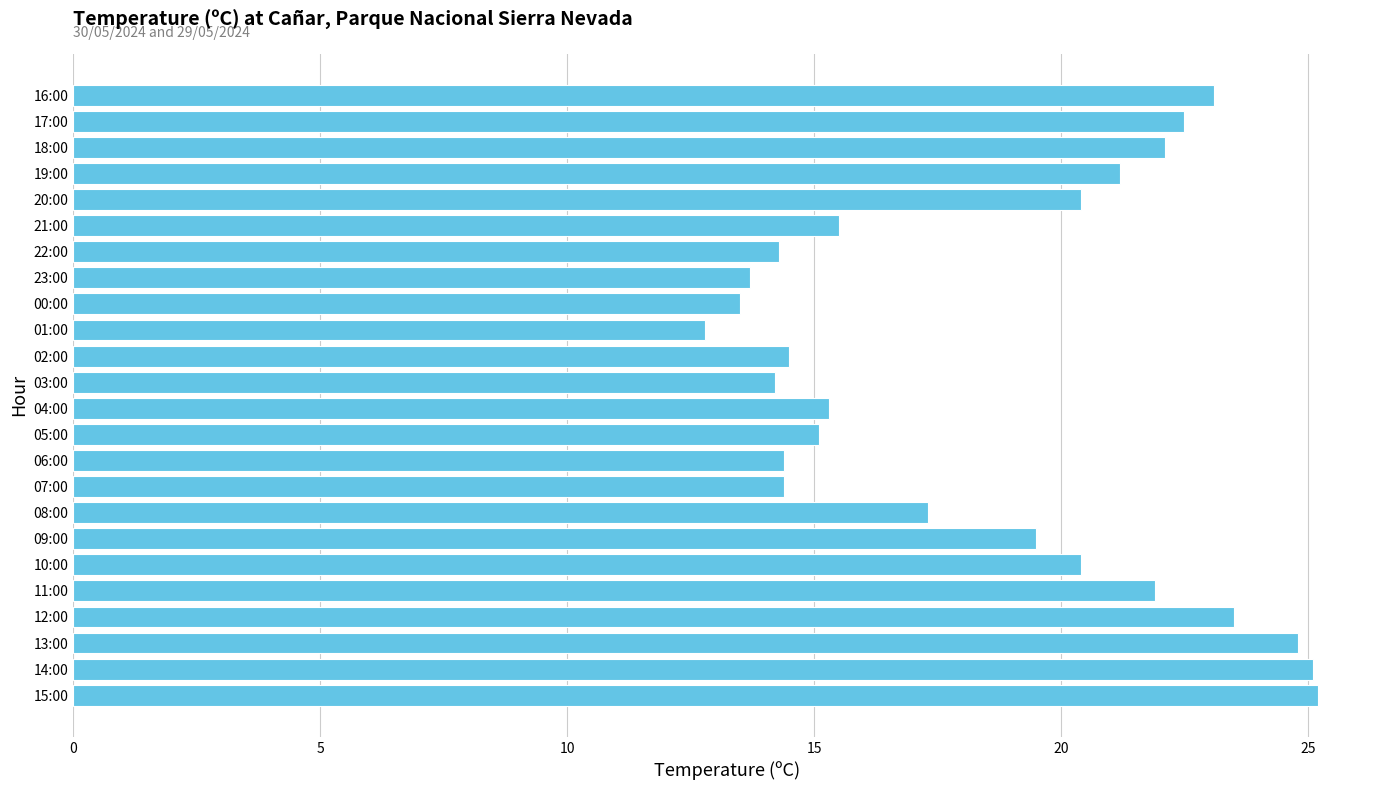

What is the smallest value displayed?

12.8